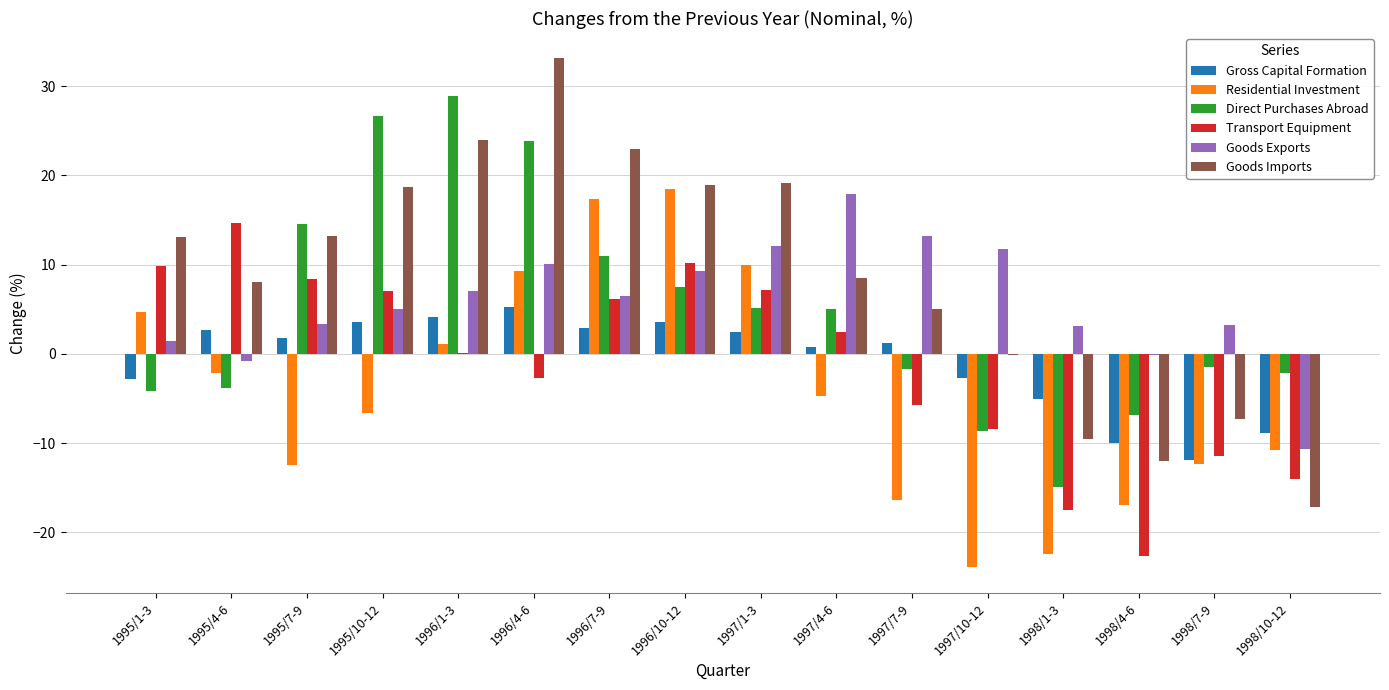

How many data points in Residential Investment are above -4?

7